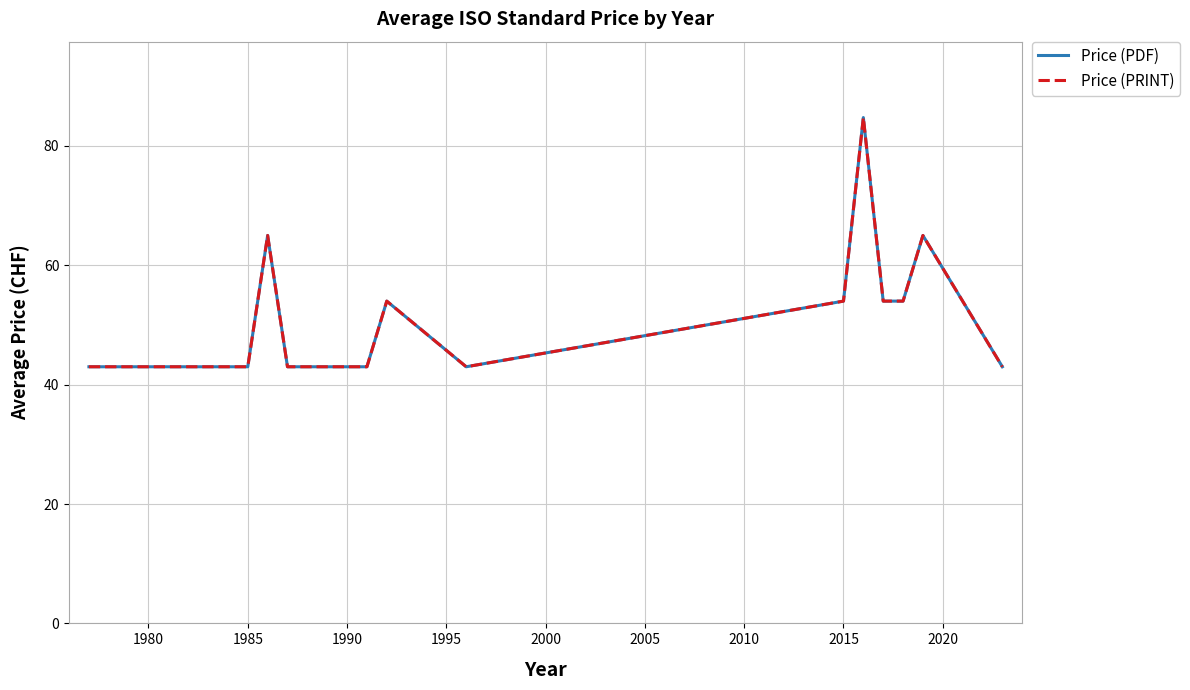

Does the chart display data point markers on the line(s)?

No